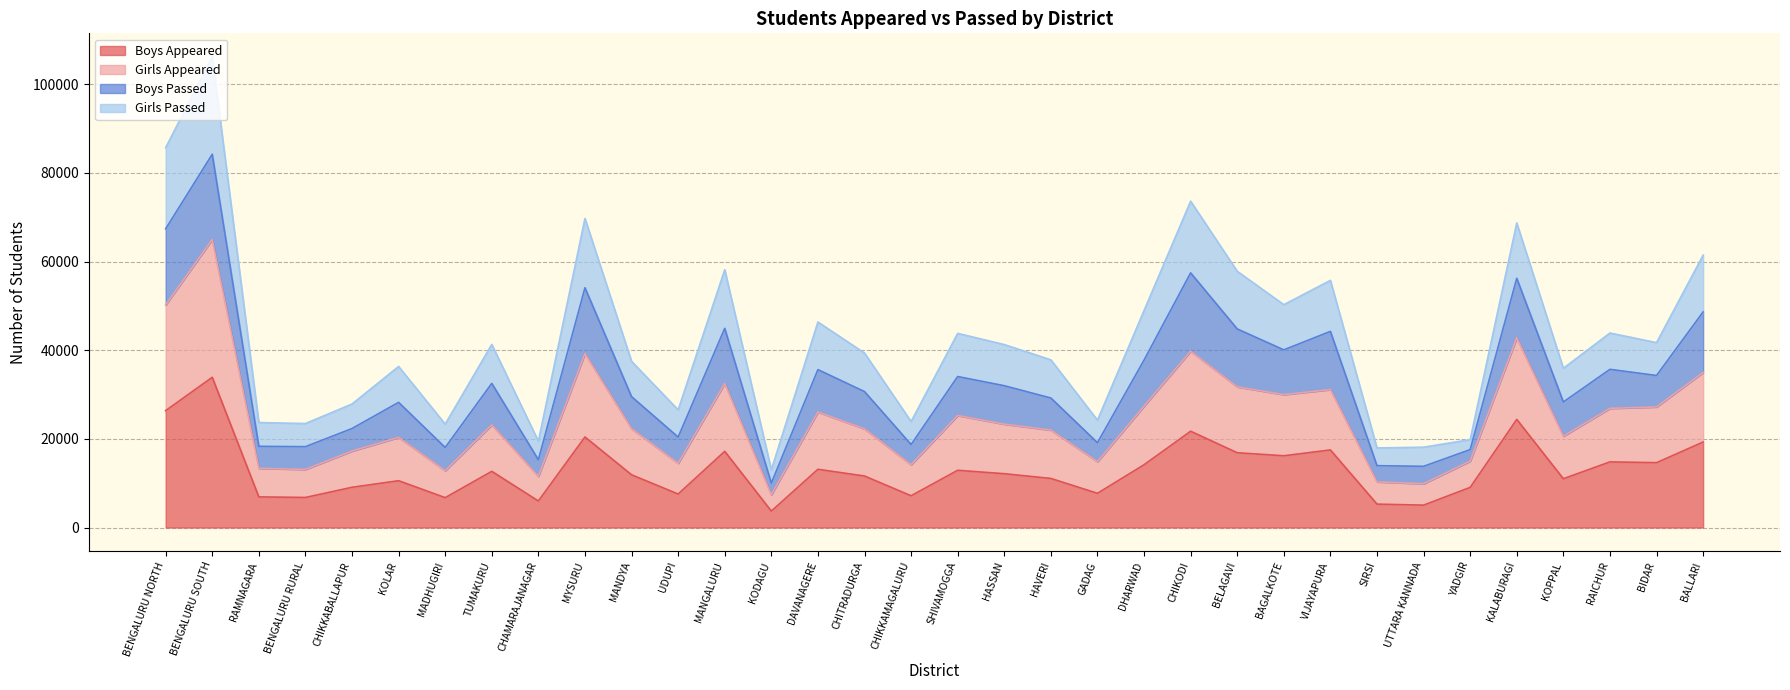

Where is the first local maximum for Boys Appeared?

BENGALURU SOUTH